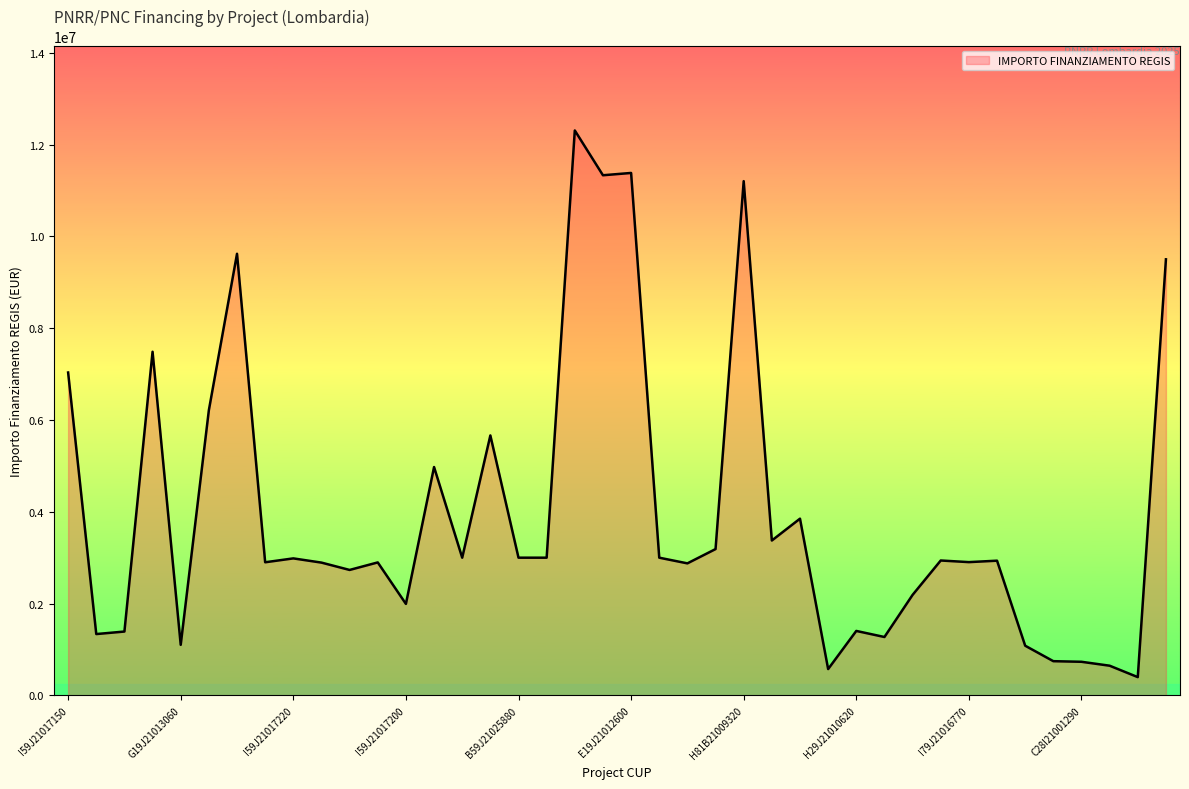

What is the difference between the maximum and minimum values?

11909240.0